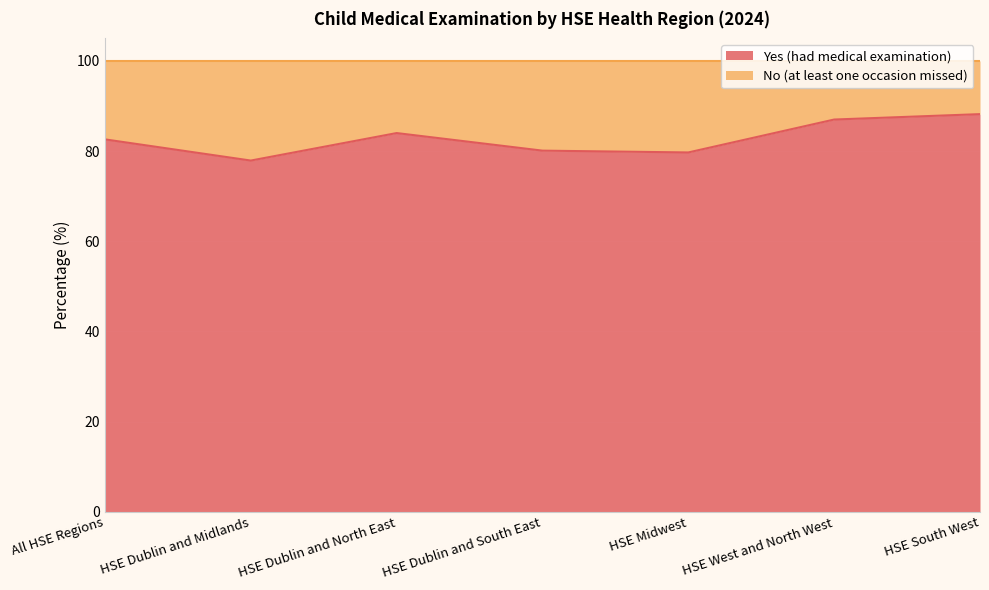

At which category does the chart reach its peak across all series?

HSE South West